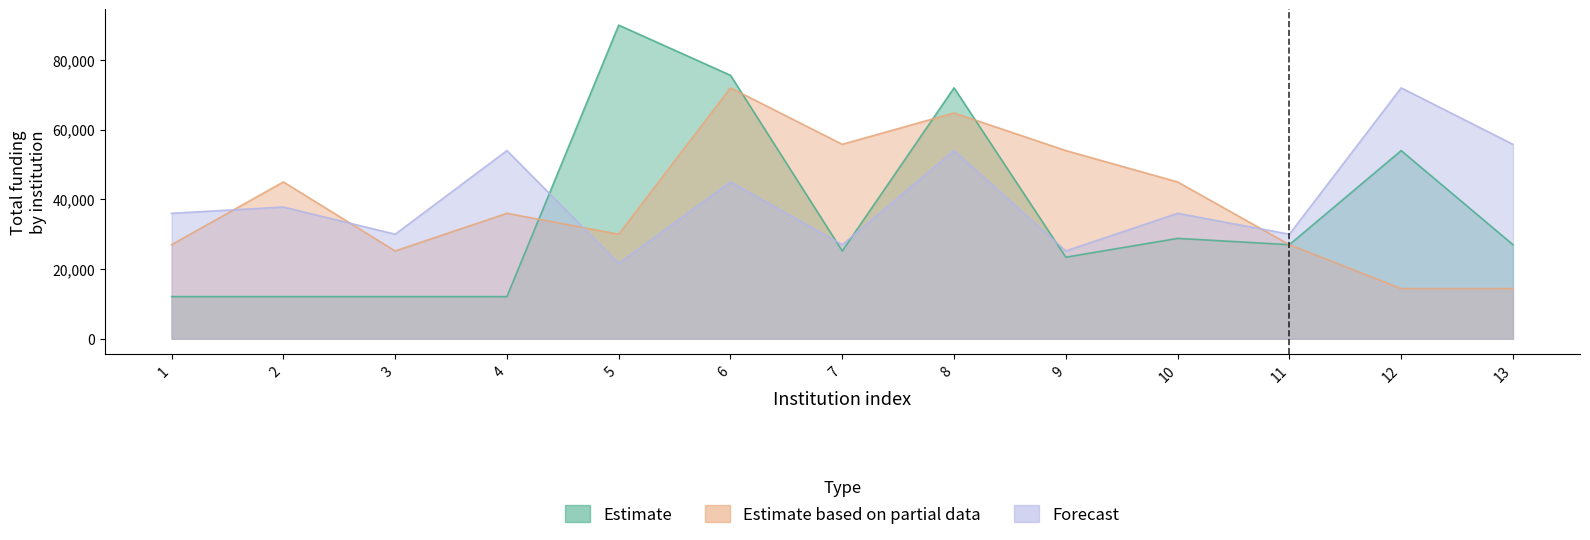

Reading left to right, transcribe all the data shown in this chart.

Estimate: 1=12096	2=12096	3=12096	4=12096	5=90000	6=75600	7=25200	8=72000	9=23400	10=28800	11=27000	12=54000	13=27000
Estimate based on partial data: 1=27000	2=45000	3=25200	4=36000	5=30000	6=72000	7=55800	8=64800	9=54000	10=45000	11=27000	12=14400	13=14400
Forecast: 1=36000	2=37800	3=30000	4=54000	5=21600	6=45000	7=27000	8=54000	9=25200	10=36000	11=30000	12=72000	13=55800